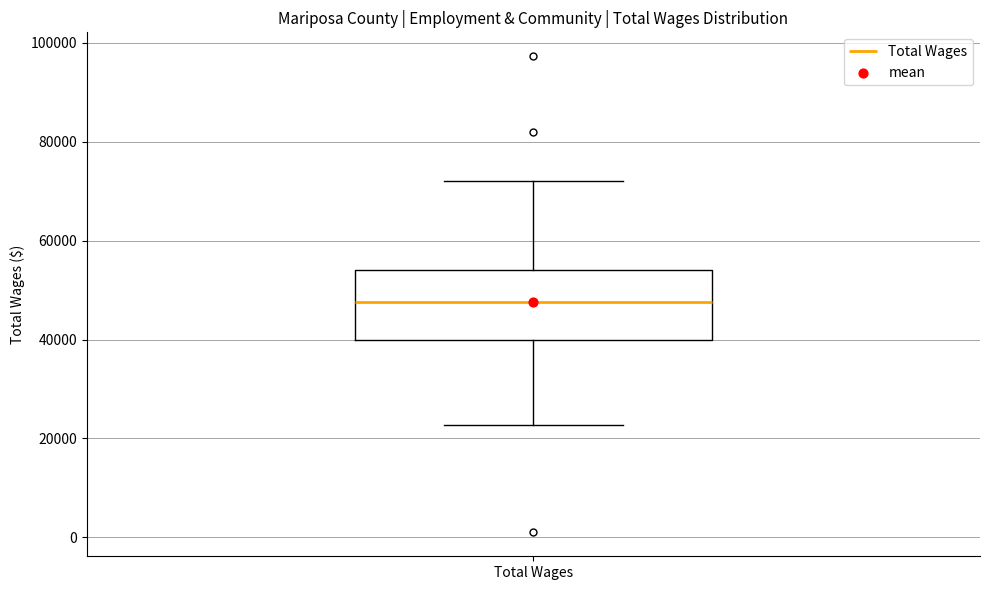

Where does the median line of the box for Total Wages sit on the y-axis? The values are not printed on the chart, so give them approximately, as read against the axis.

48000